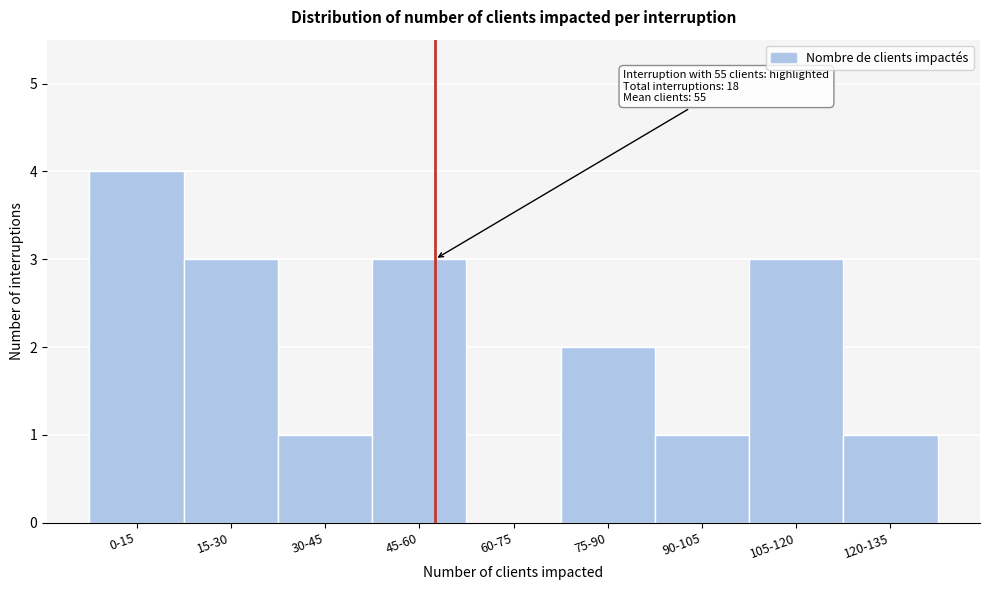

Reading left to right, transcribe all the data shown in this chart.

0-15=4	15-30=3	30-45=1	45-60=3	60-75=0	75-90=2	90-105=1	105-120=3	120-135=1